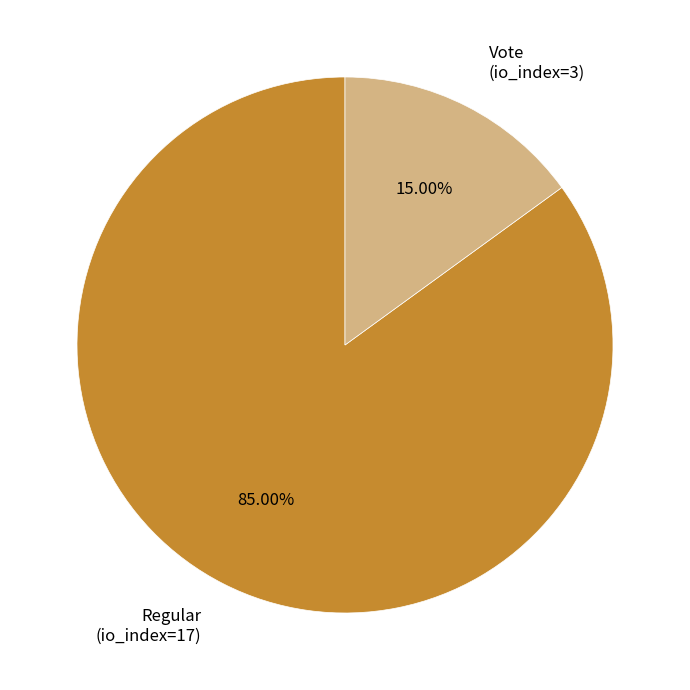

To the nearest percent, what is the combined percentage of Vote (io_index=3) and Regular (io_index=17)?

100%